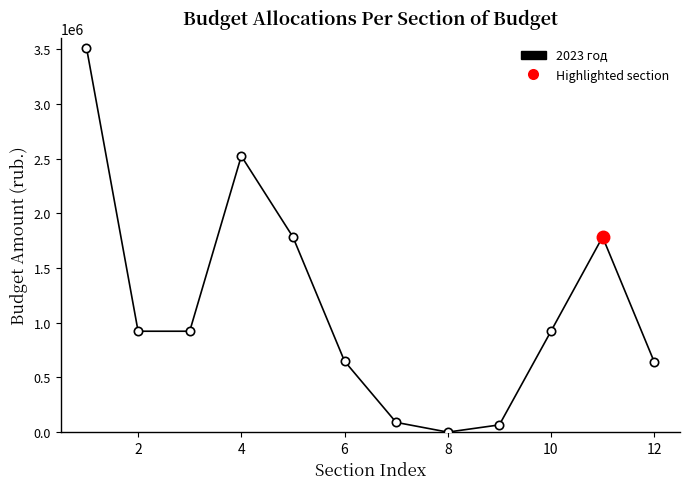

How many distinct data groups are displayed?

1